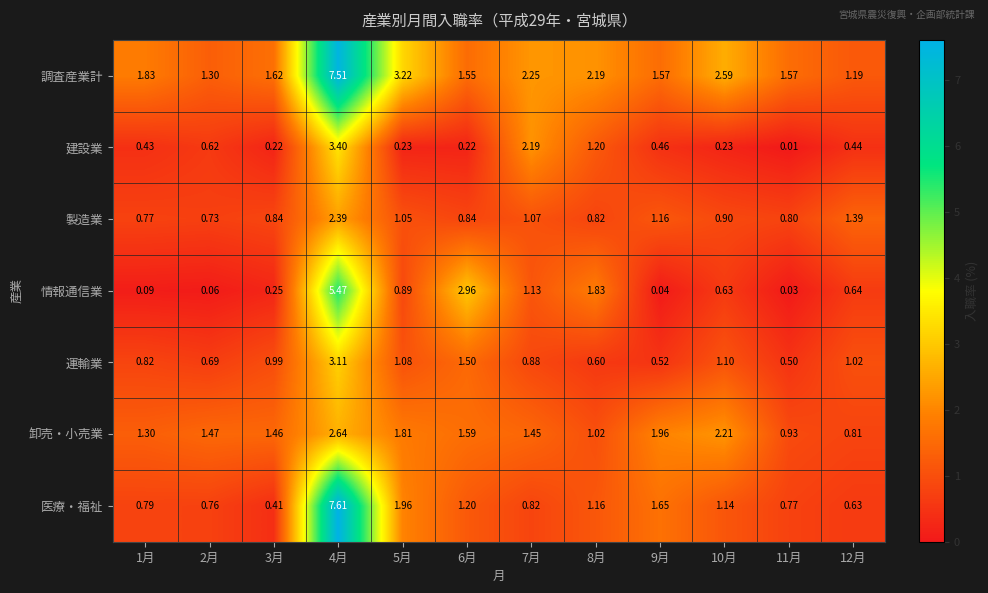

Which series changed the most between 2月 and 7月?

建設業